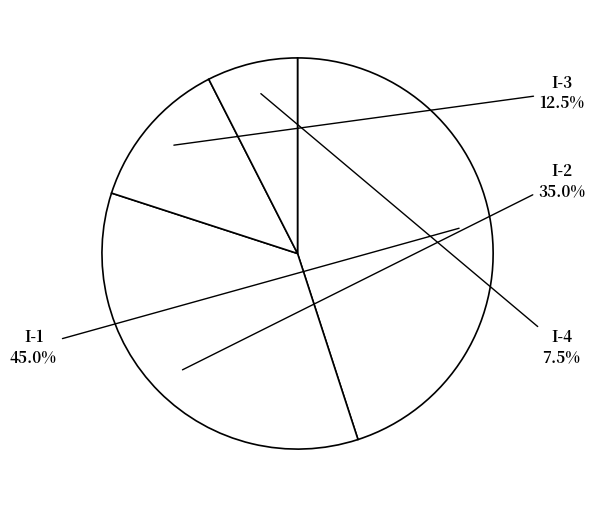

To the nearest percent, what is the average slice percentage?

25%